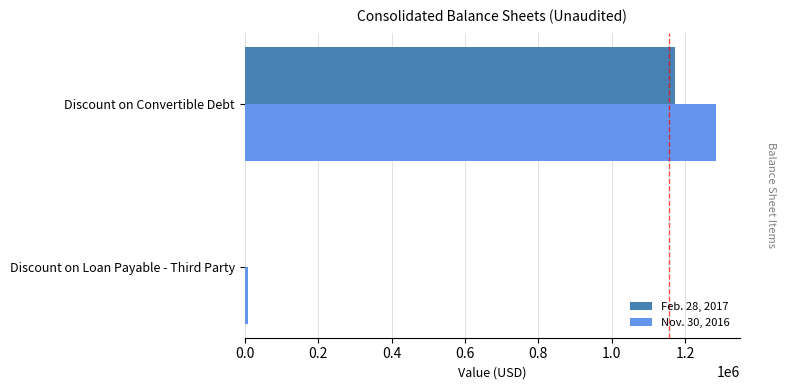

At which category is the sum across all series the highest?

Discount on Convertible Debt